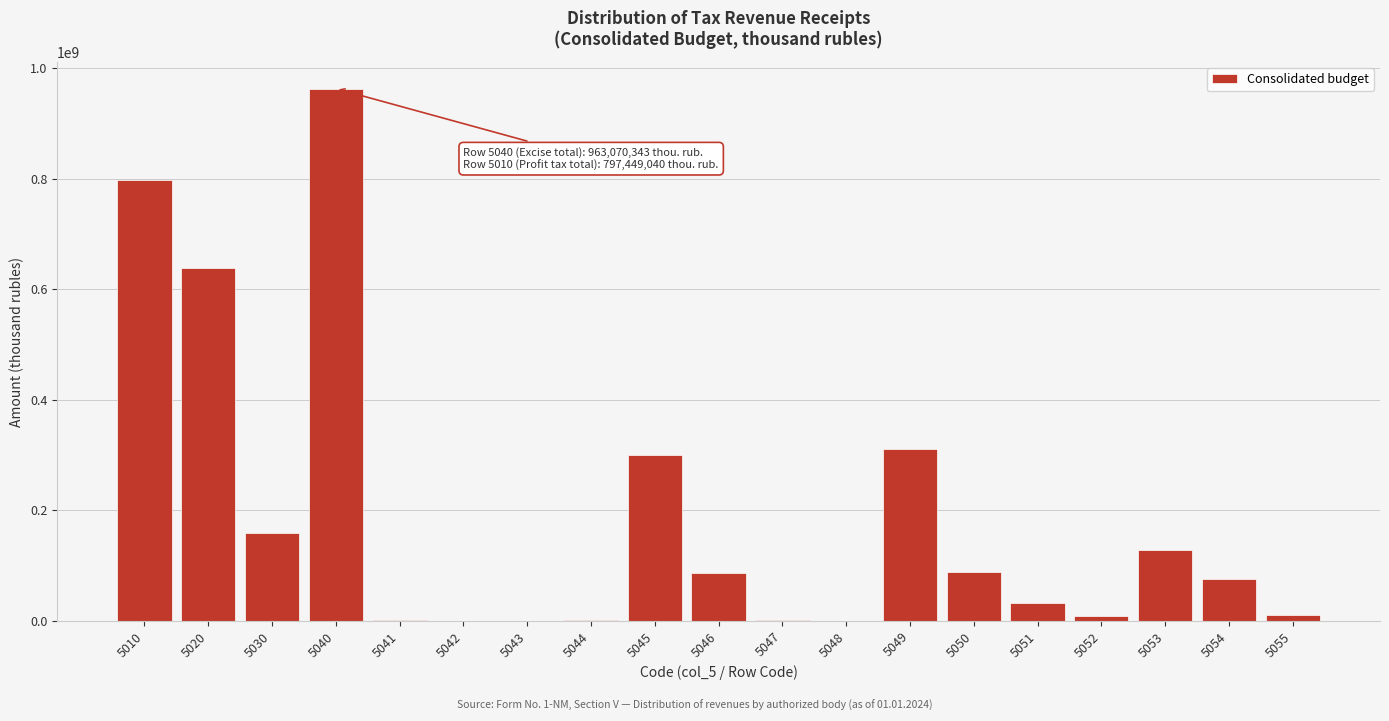

What is the change in value from 5010 to 5045?

-496916608